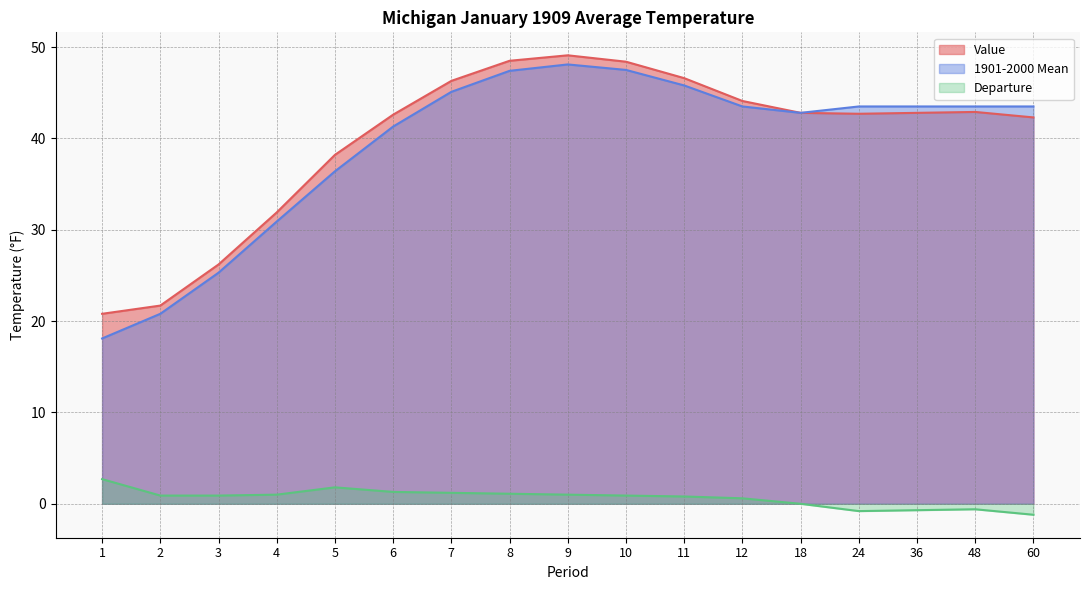

At which category is the sum across all series the highest?

9